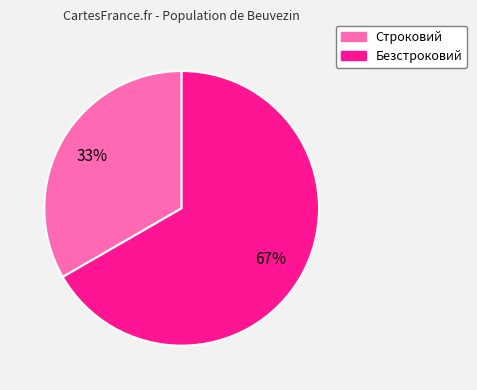

How many slices are in this pie chart?

2